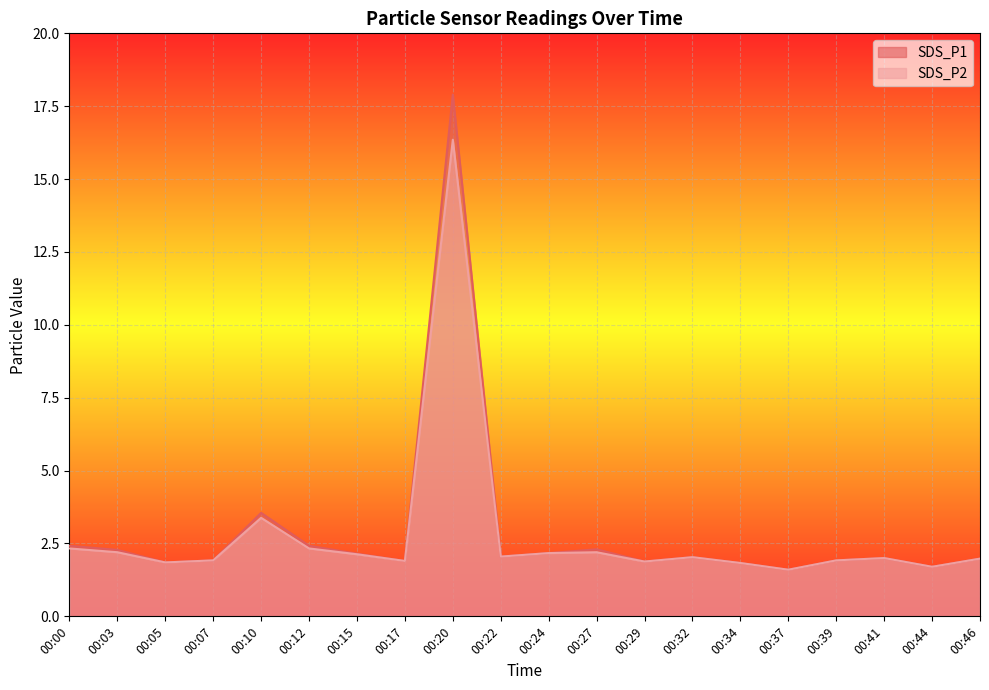

Reading right to left, transcribe all the data shown in this chart.

SDS_P1: 2.0	1.7	2.0	1.9	1.6	1.8	2.0	1.9	2.3	2.2	2.0	17.9	1.9	2.1	2.4	3.5	1.9	1.9	2.3	2.4
SDS_P2: 2.0	1.7	2.0	1.9	1.6	1.8	2.0	1.9	2.2	2.2	2.0	16.4	1.9	2.1	2.3	3.4	1.9	1.9	2.2	2.3